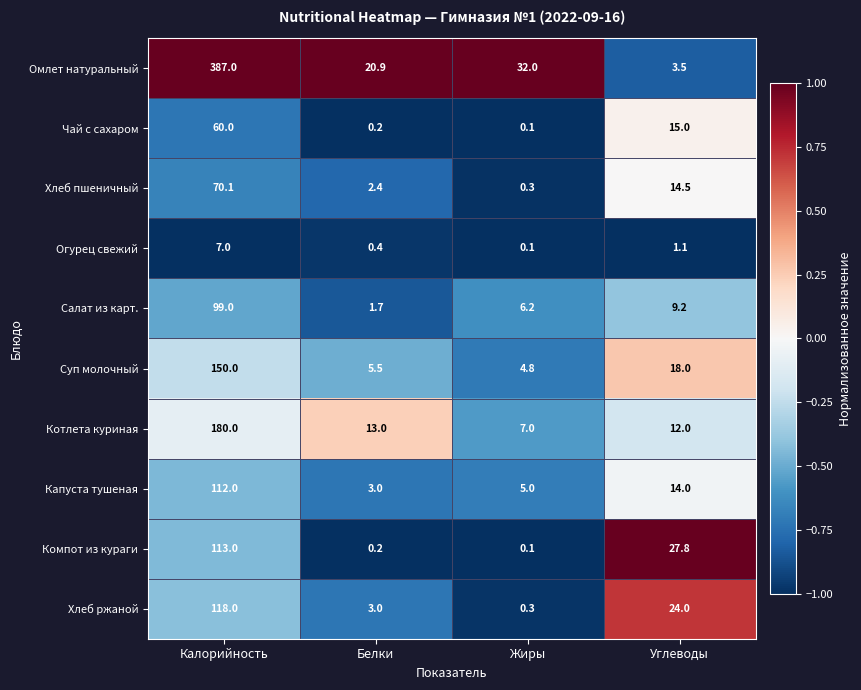

List the series in order of their peak value, lowest first.

Огурец свежий, Чай с сахаром, Хлеб пшеничный, Салат из карт., Капуста тушеная, Компот из кураги, Хлеб ржаной, Суп молочный, Котлета куриная, Омлет натуральный